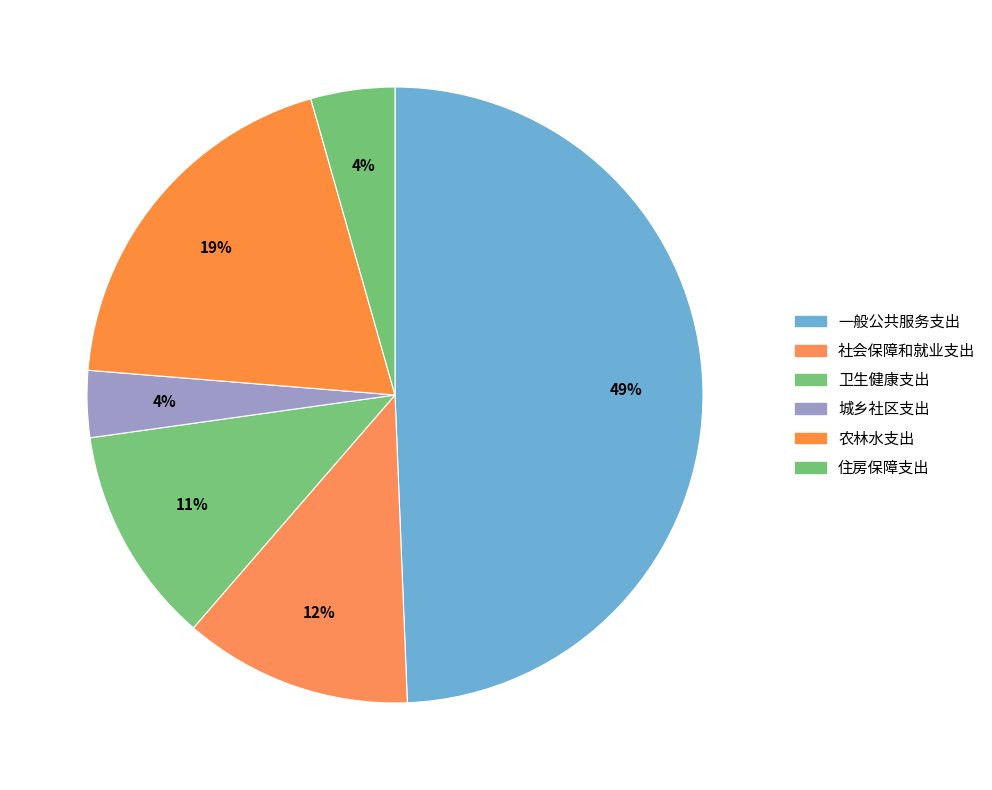

Count the number of slices in the pie.

6